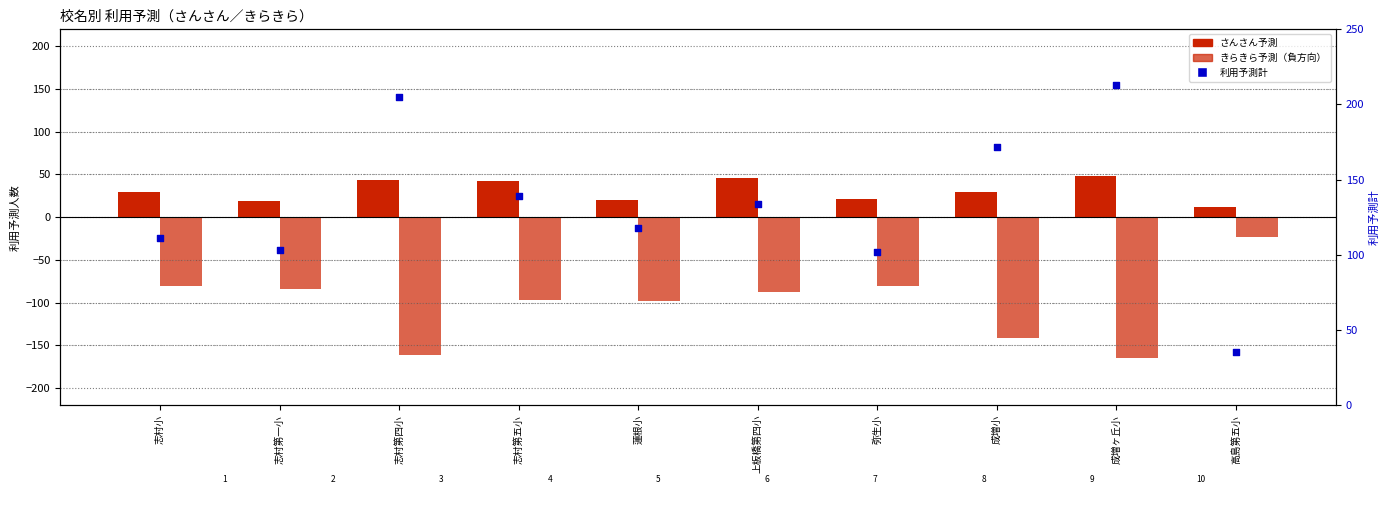

Which series has the widest spread of Y values?

利用予測計